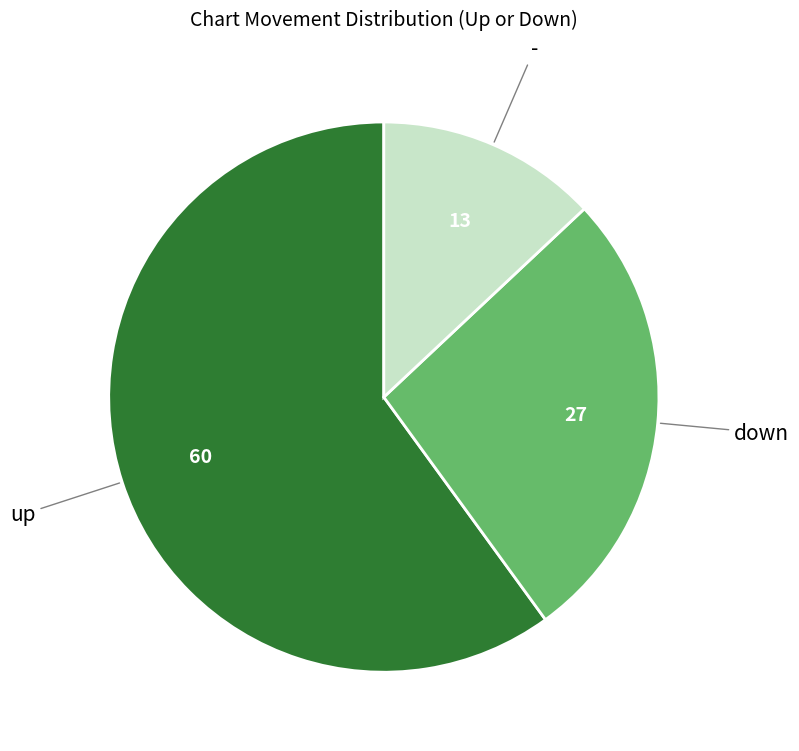

Is there any slice that represents more than half of the pie?

Yes